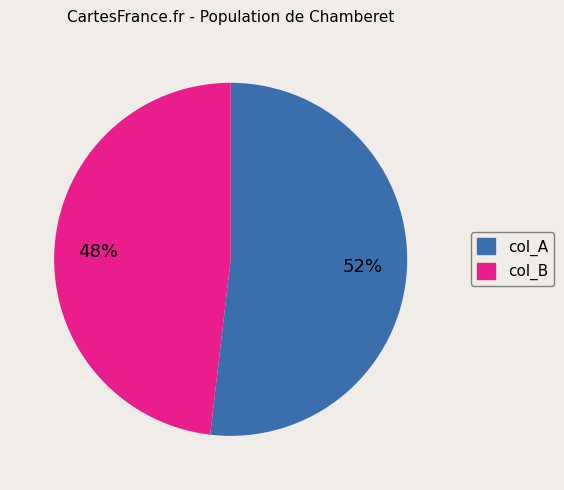

Is there any slice that represents more than half of the pie?

Yes